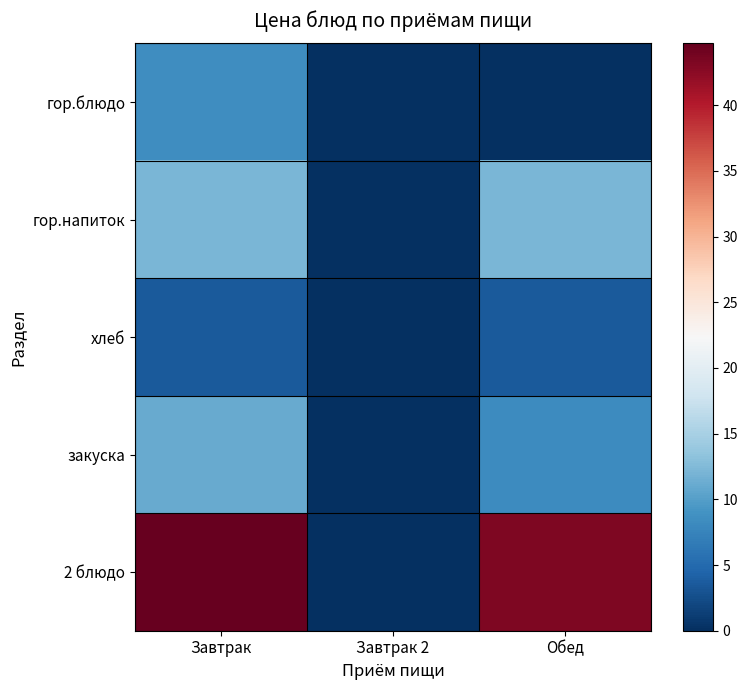

Reading left to right, extract all data points from this chart.

гор.блюдо: Завтрак=8.5	Завтрак 2=0.0	Обед=0.0
гор.напиток: Завтрак=12.2	Завтрак 2=0.0	Обед=12.2
хлеб: Завтрак=3.5	Завтрак 2=0.0	Обед=3.5
закуска: Завтрак=11.1	Завтрак 2=0.0	Обед=8.3
2 блюдо: Завтрак=44.7	Завтрак 2=0.0	Обед=43.2